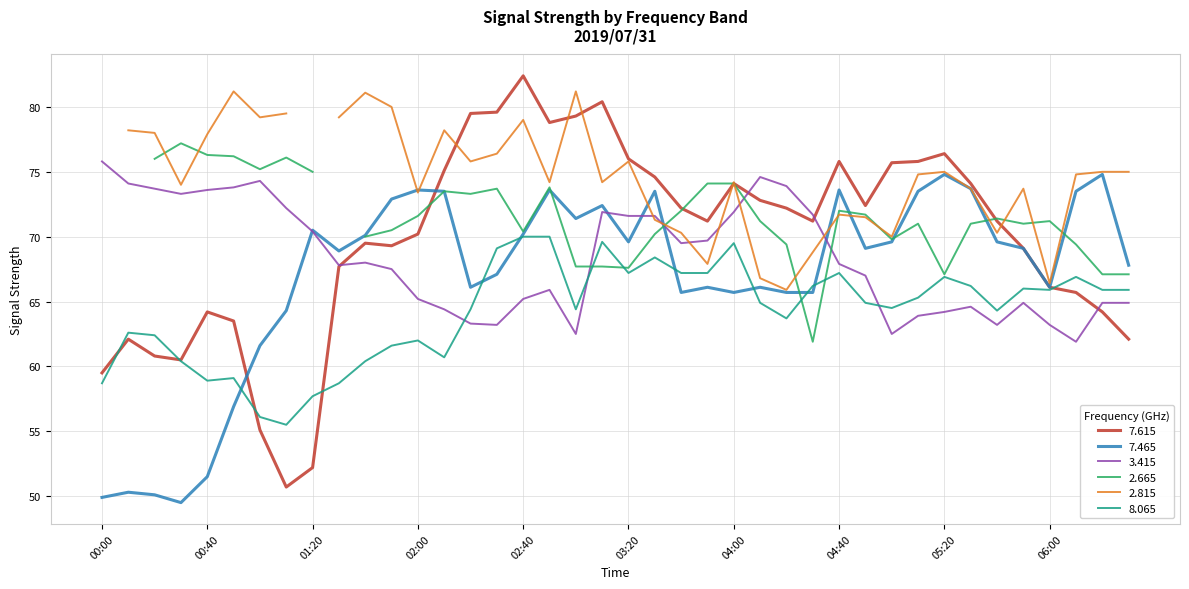

What is the maximum value for 7.465?

74.8